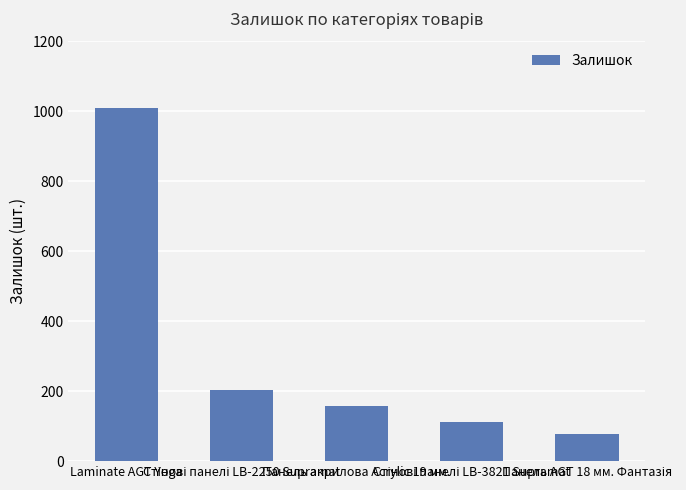

What is the average value?

312